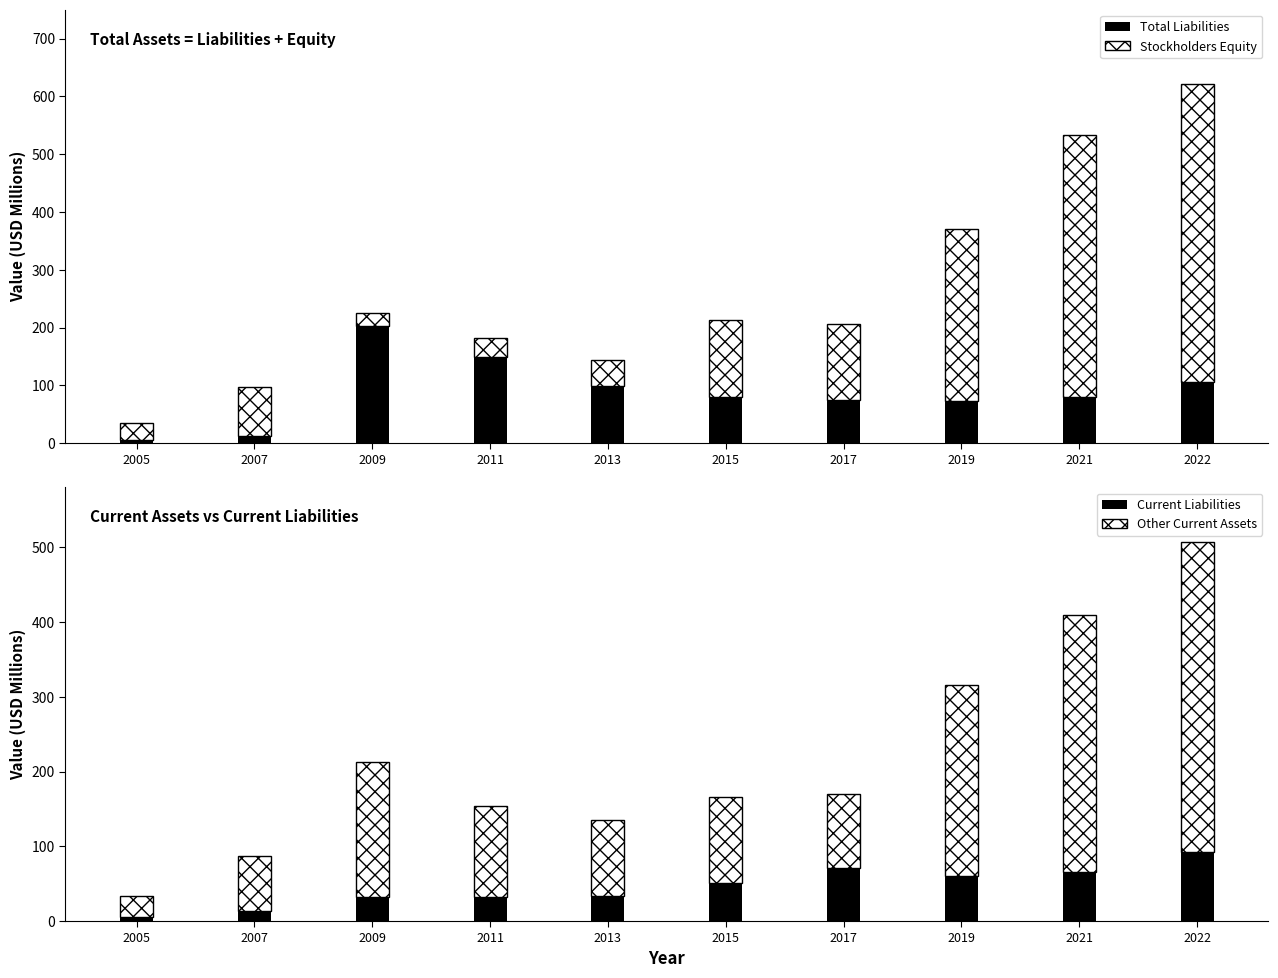

Rank the categories by Total Liabilities value from highest to lowest.

2009, 2011, 2022, 2013, 2021, 2015, 2017, 2019, 2007, 2005